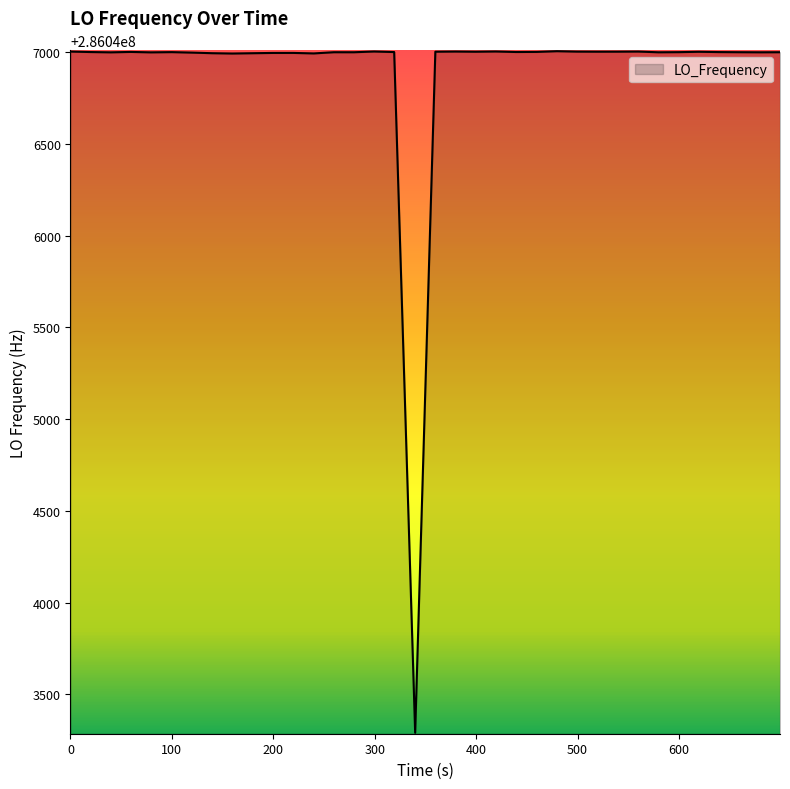

What is the difference between the maximum and minimum values?

3713.8